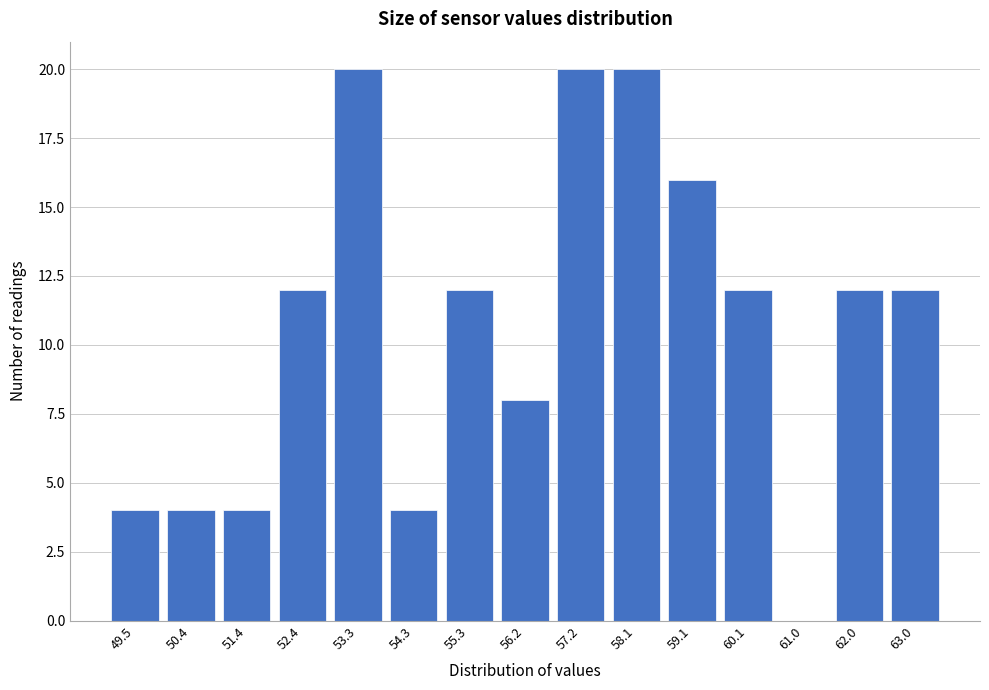

Reading right to left, transcribe all the data shown in this chart.

63.0=12	62.0=12	61.0=0	60.1=12	59.1=16	58.1=20	57.2=20	56.2=8	55.3=12	54.3=4	53.3=20	52.4=12	51.4=4	50.4=4	49.5=4